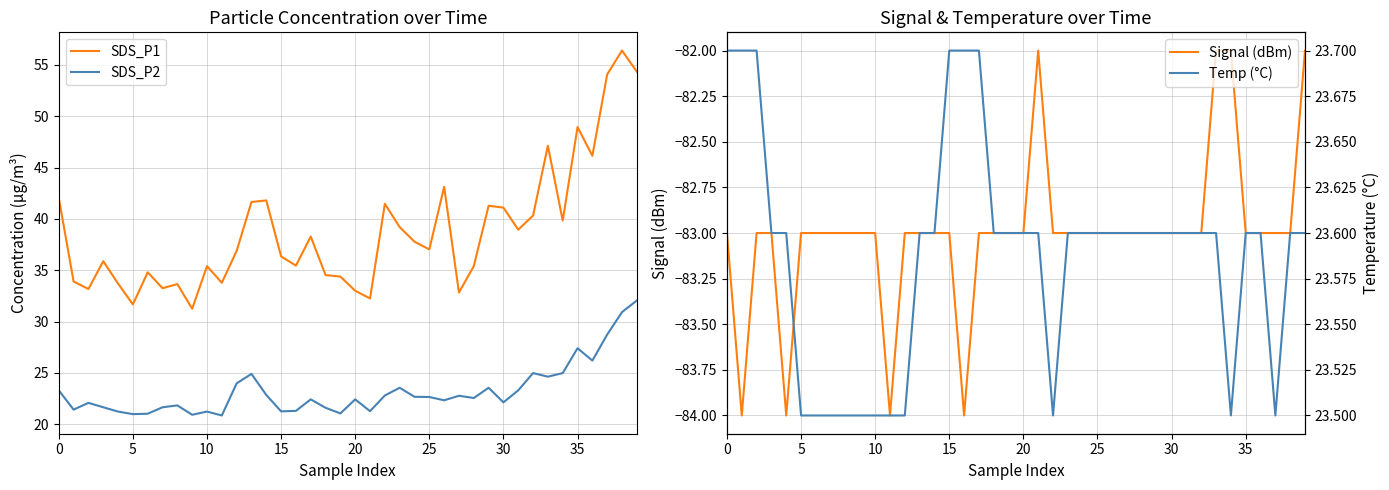

What is the minimum value for SDS_P2?

20.9